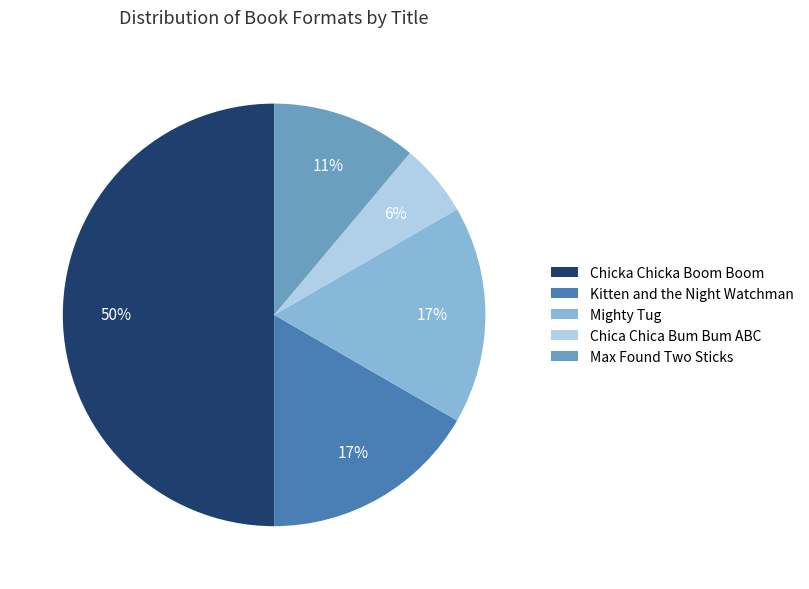

Which has a higher value, Chica Chica Bum Bum ABC or Kitten and the Night Watchman?

Kitten and the Night Watchman